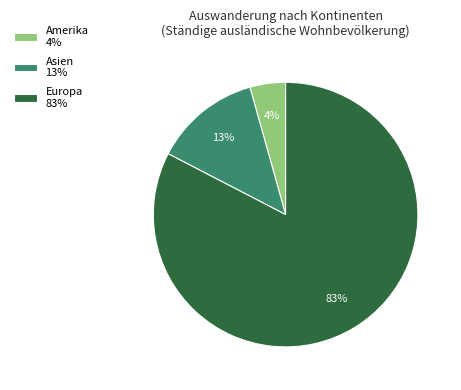

Does Asien 13% account for over 50% of the chart?

No